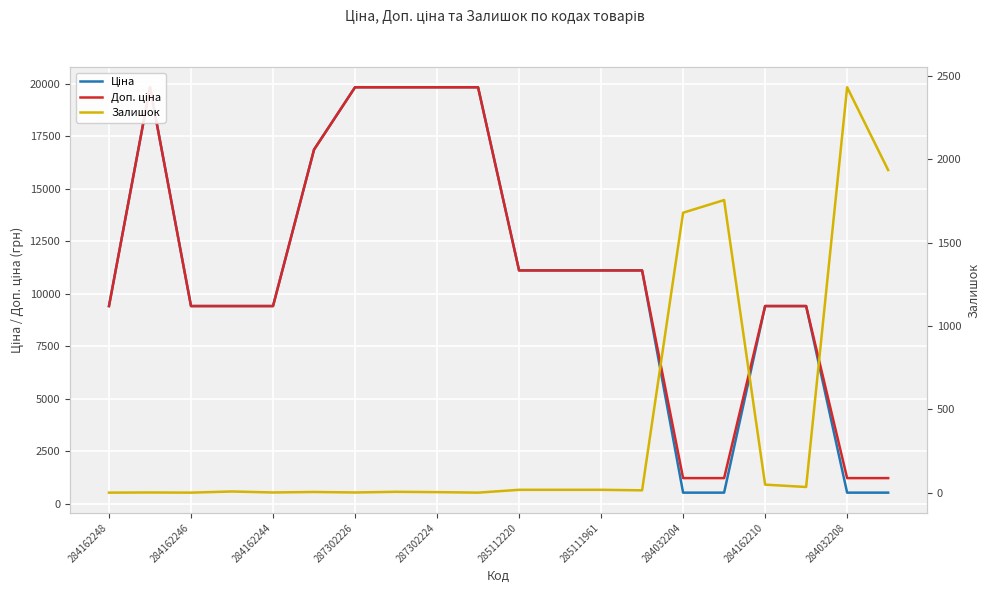

Between 285111961 and 287302226, which is larger?

287302226